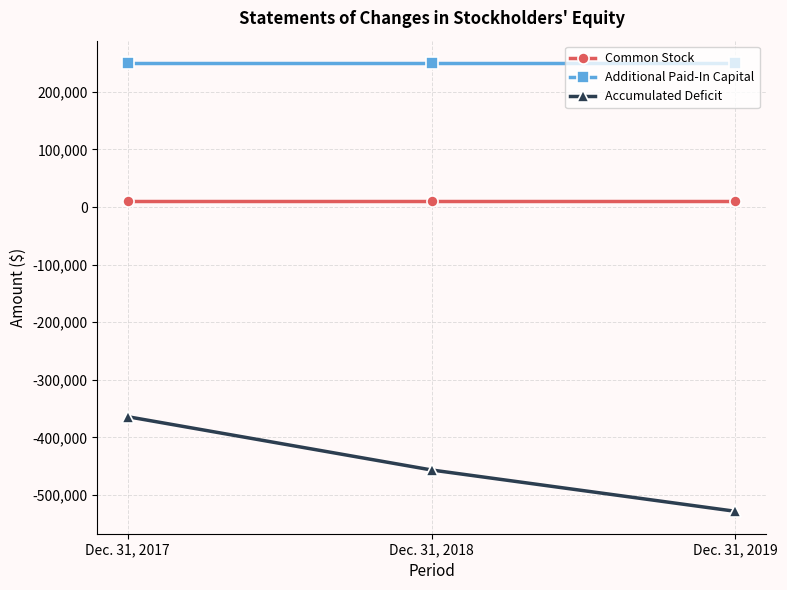

What is the lowest value of the Common Stock series?

10000